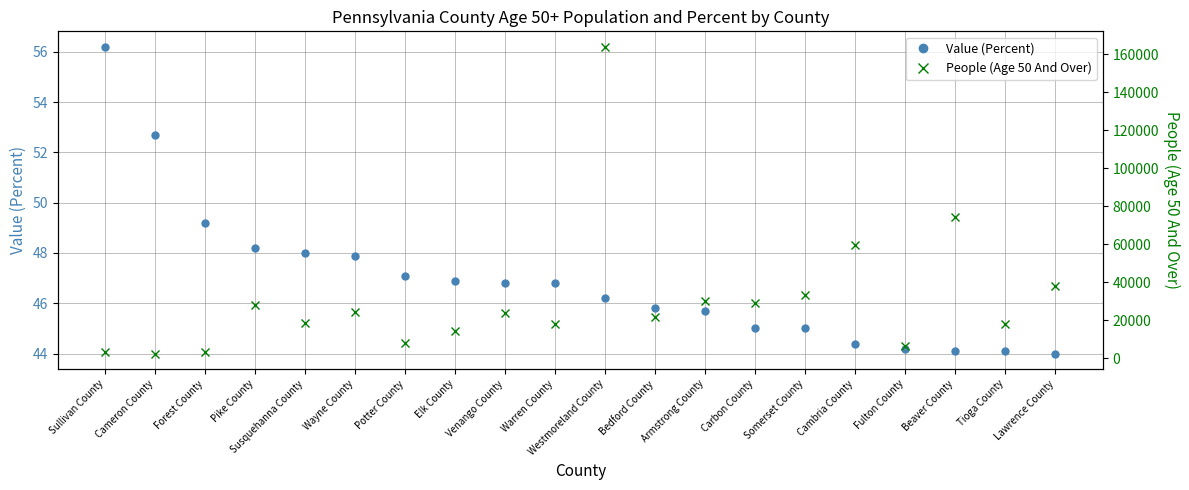

The value of Value (Percent) at Pike County is 48.2. True or false?

True